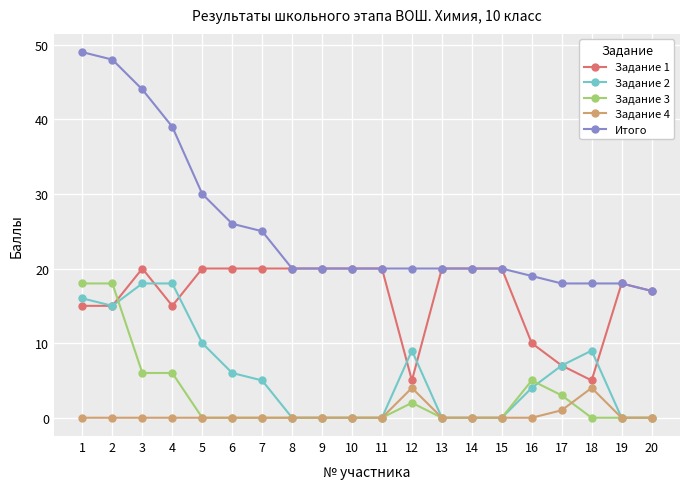

Which series has the largest total across all categories?

Итого